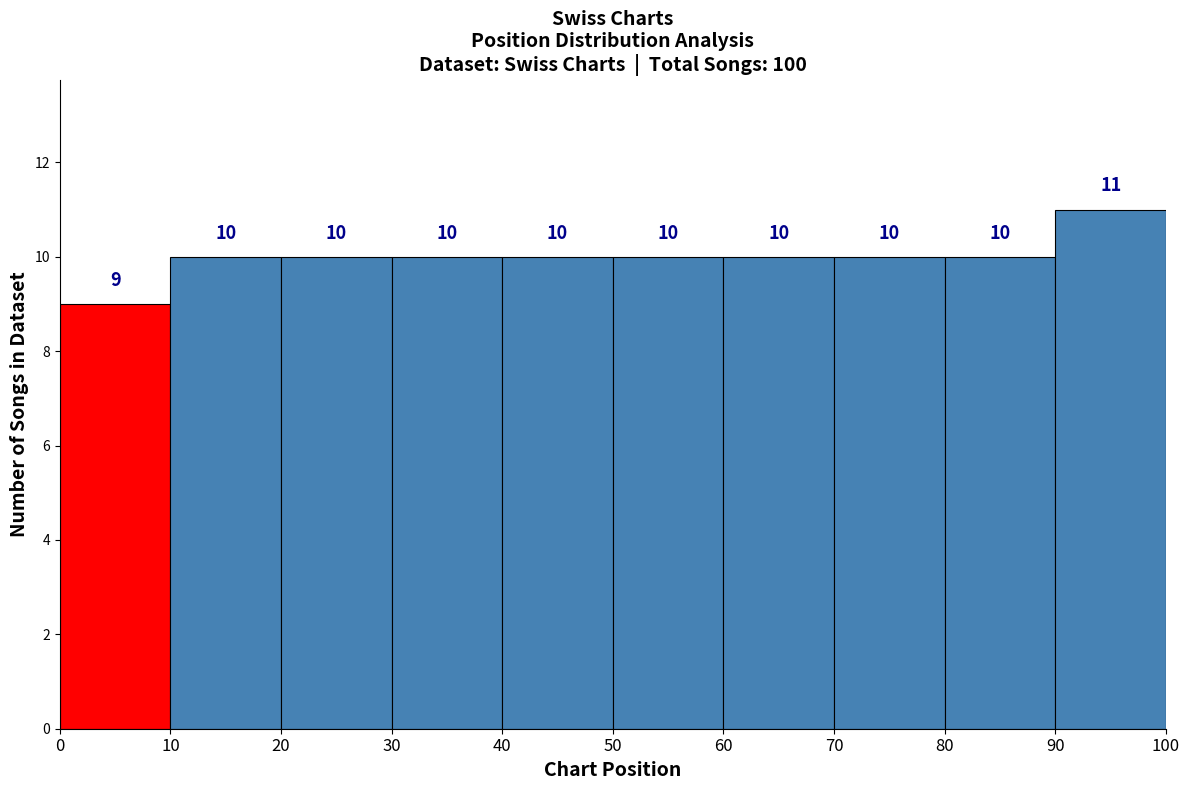

What is the height of the bar covering 80 to 90 on the x-axis?

10